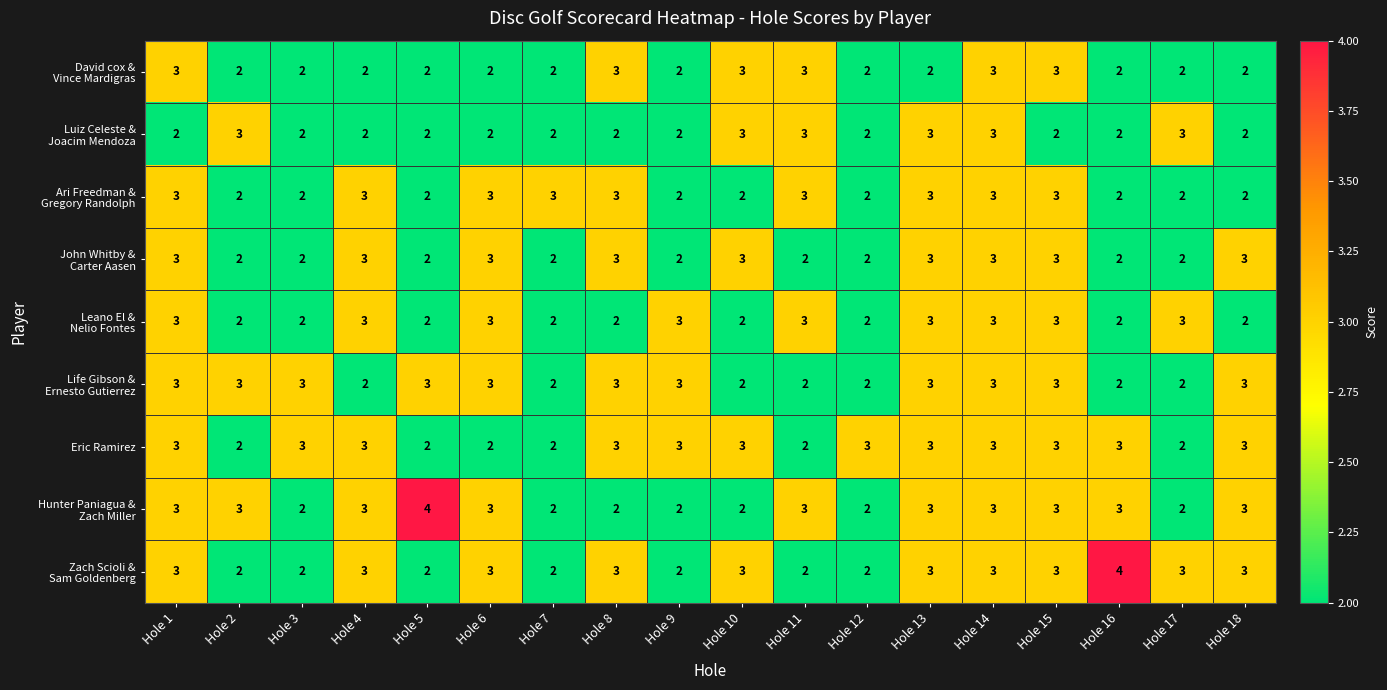

At how many categories does at least one series exceed 2?

18